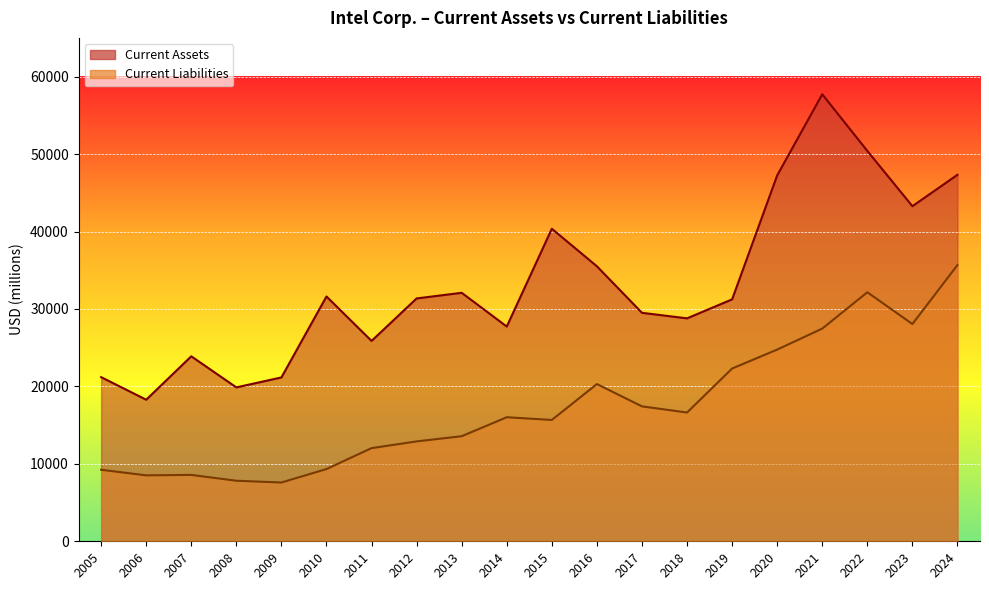

True or false: Current Liabilities has more than 2 points higher than both neighbors.

True